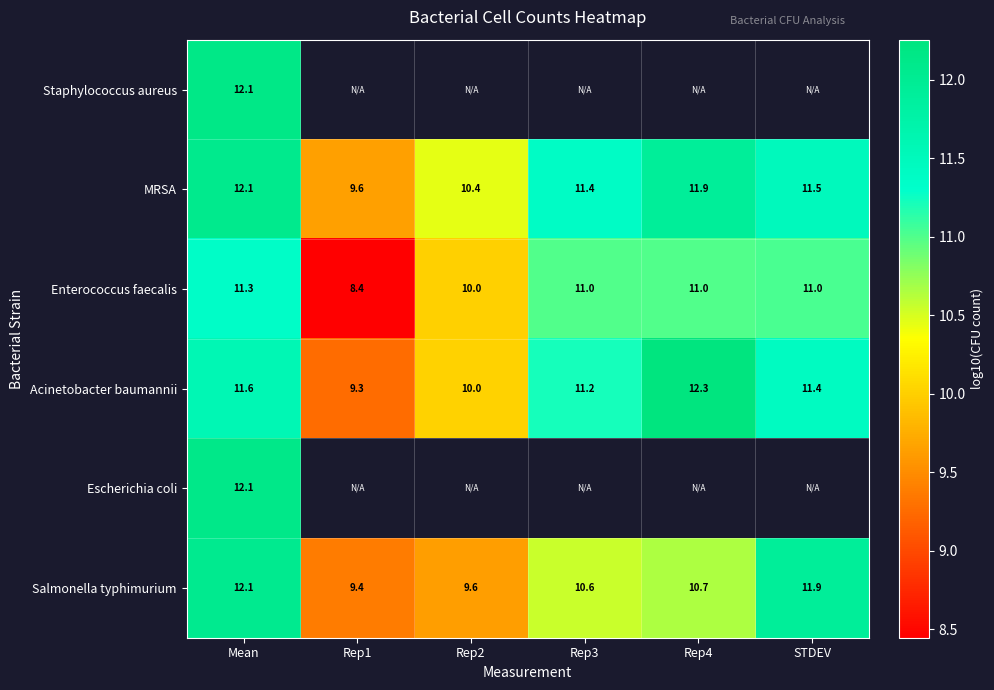

At how many categories does at least one series exceed 9?

6